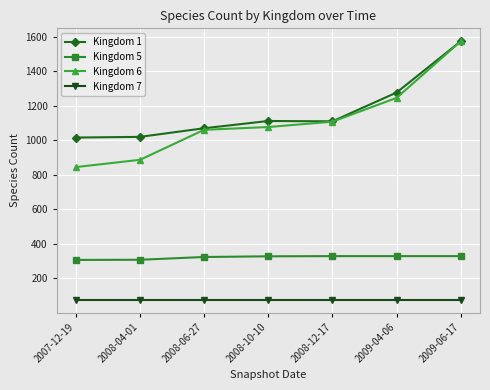

True or false: Kingdom 5 has a value of 213 at 2008-04-01.

False